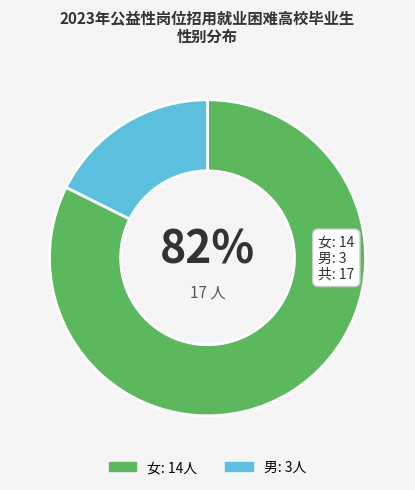

Combined, do 男 and 女 account for over 50%?

Yes